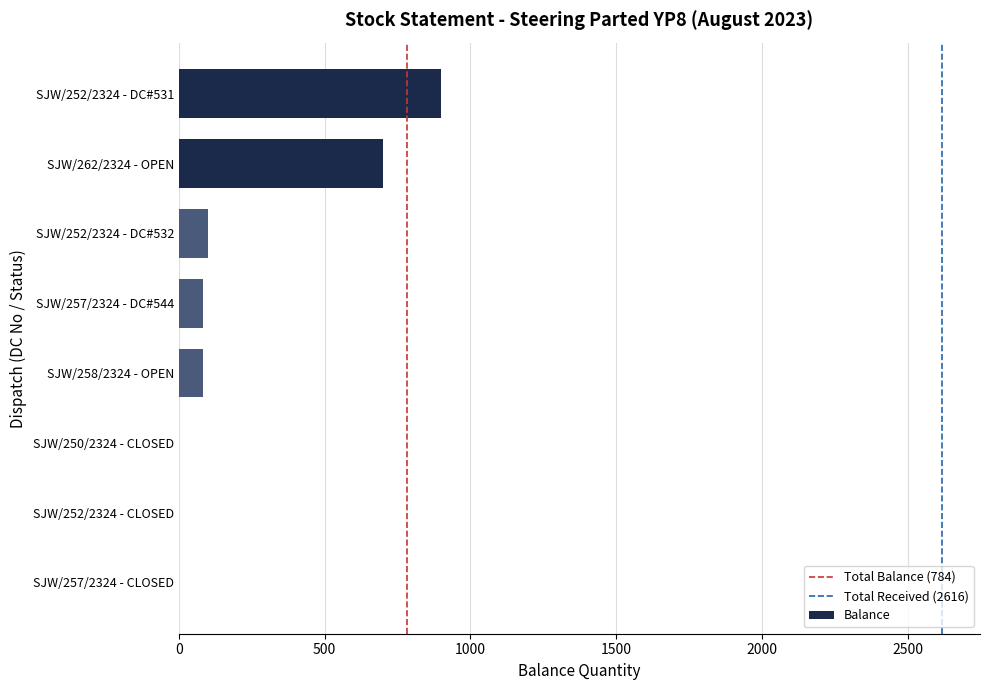

What is the difference between the values at SJW/252/2324 - DC#531 and SJW/257/2324 - CLOSED?

900